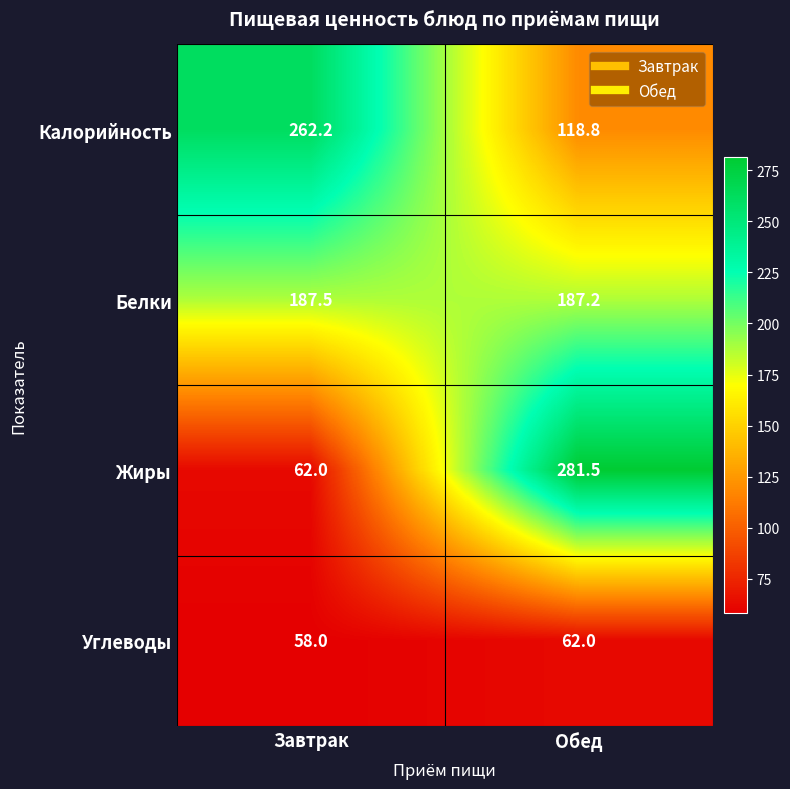

What is the sum of the Калорийность values at Обед and Завтрак?

381.0